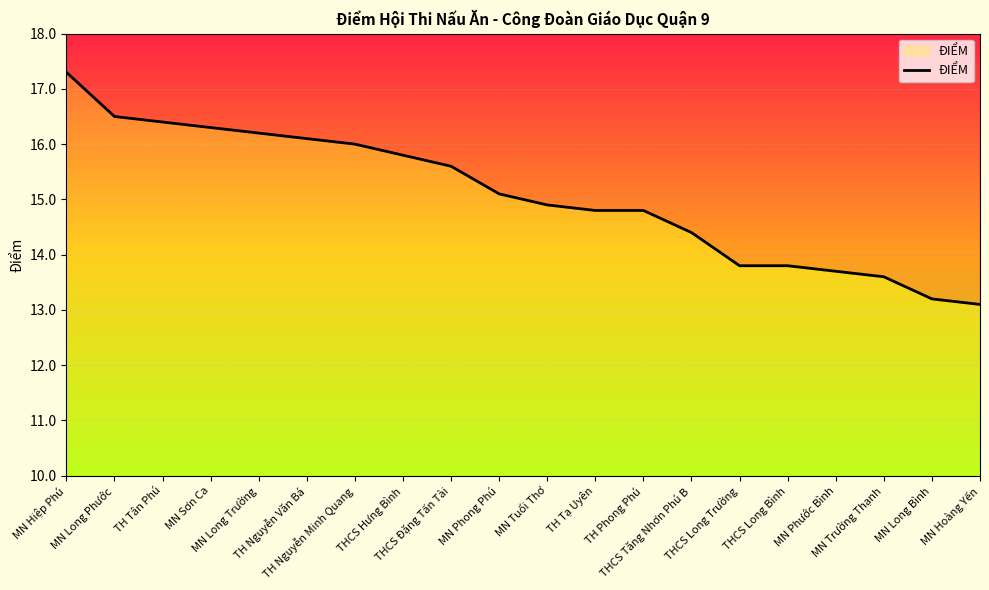

What is the change in value from THCS Long Bình to MN Long Bình?

-0.6